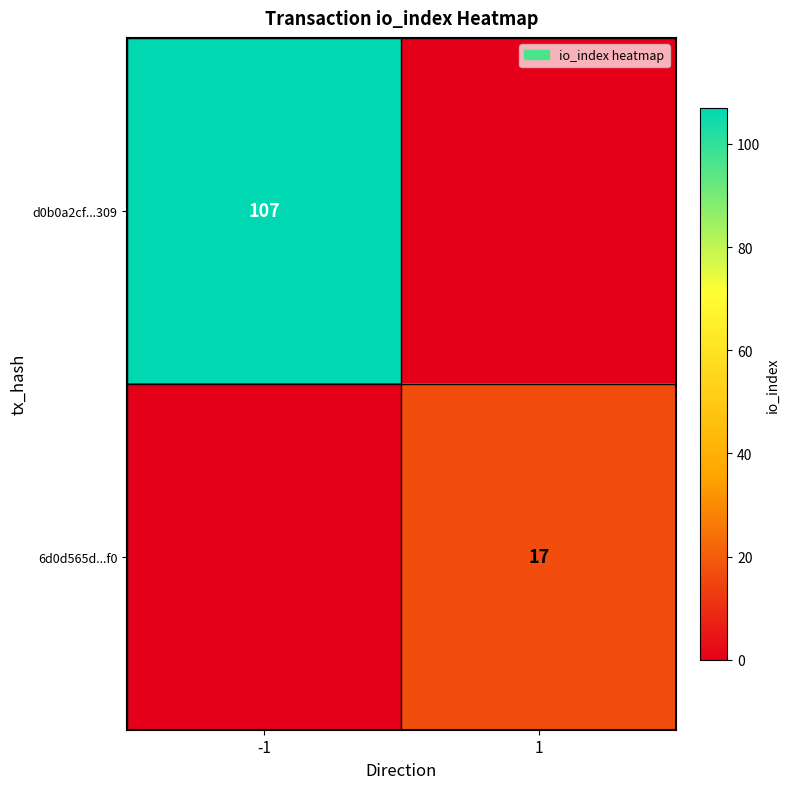

Is it true that 6d0d565d...f0 equals 17 at 1?

True